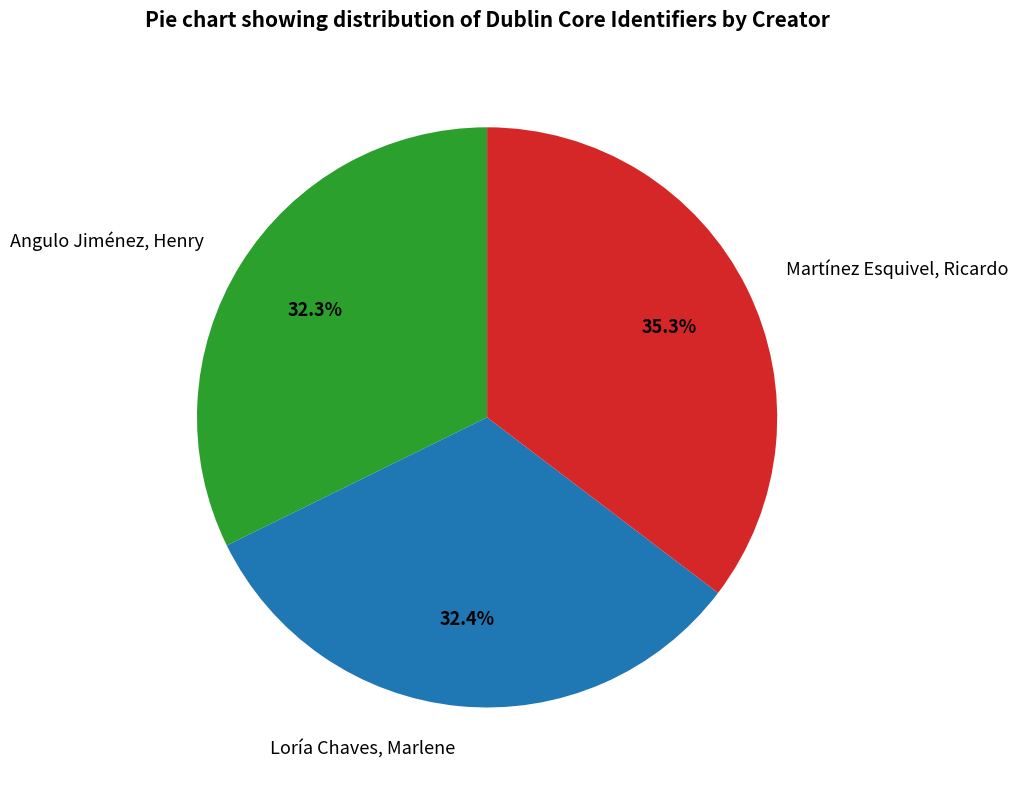

Rank the categories by value from highest to lowest.

Martínez Esquivel, Ricardo, Loría Chaves, Marlene, Angulo Jiménez, Henry